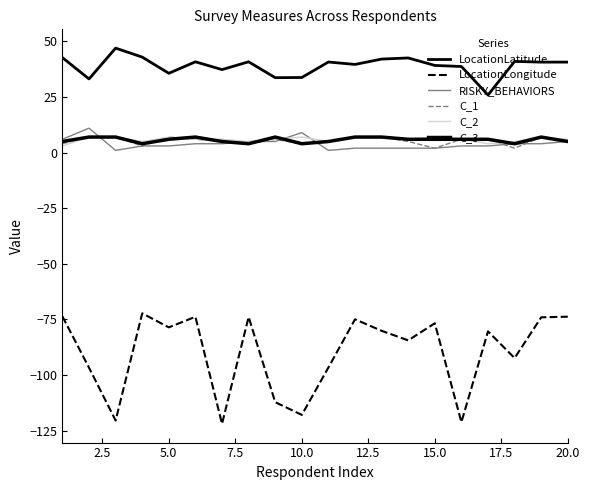

True or false: C_2 and LocationLatitude cross at least once.

False